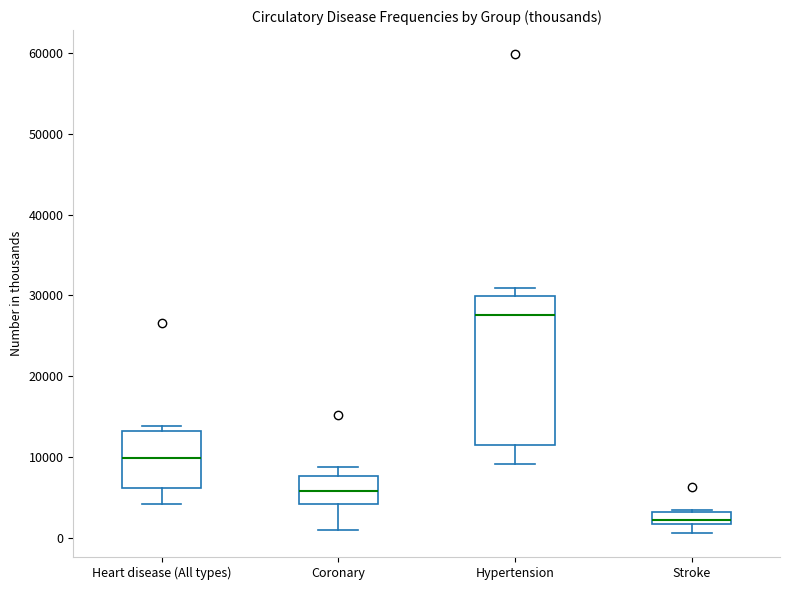

Which box's median line is the highest?

Hypertension